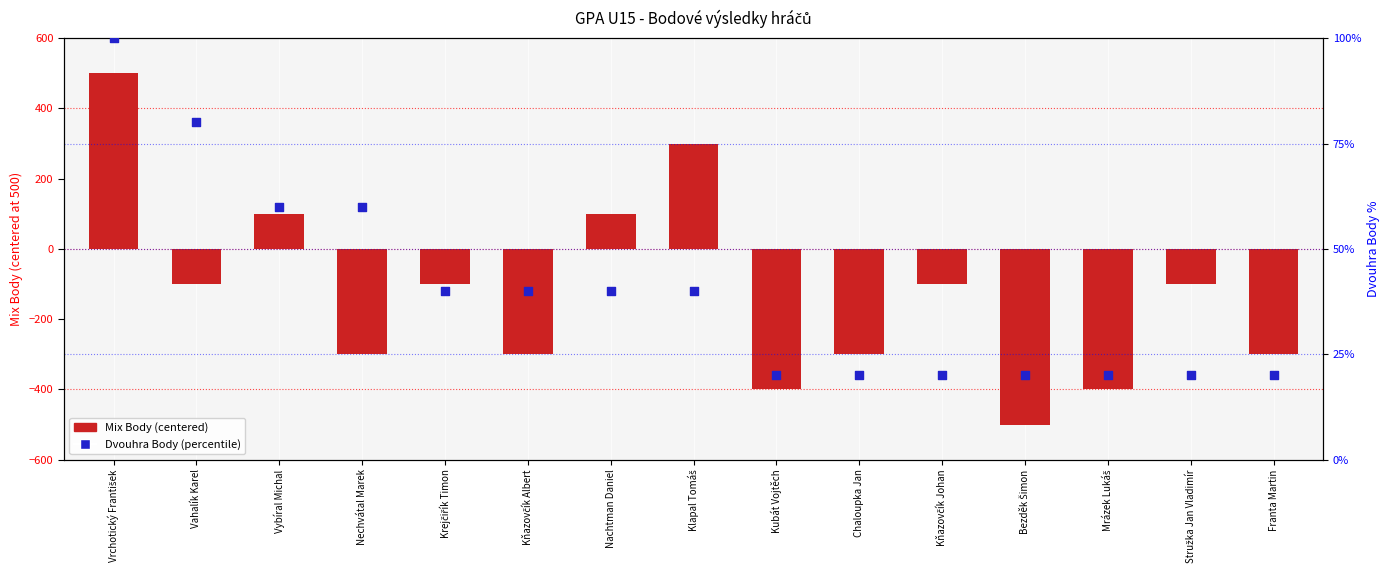

At which category is the sum across all series the highest?

Vrchotický František